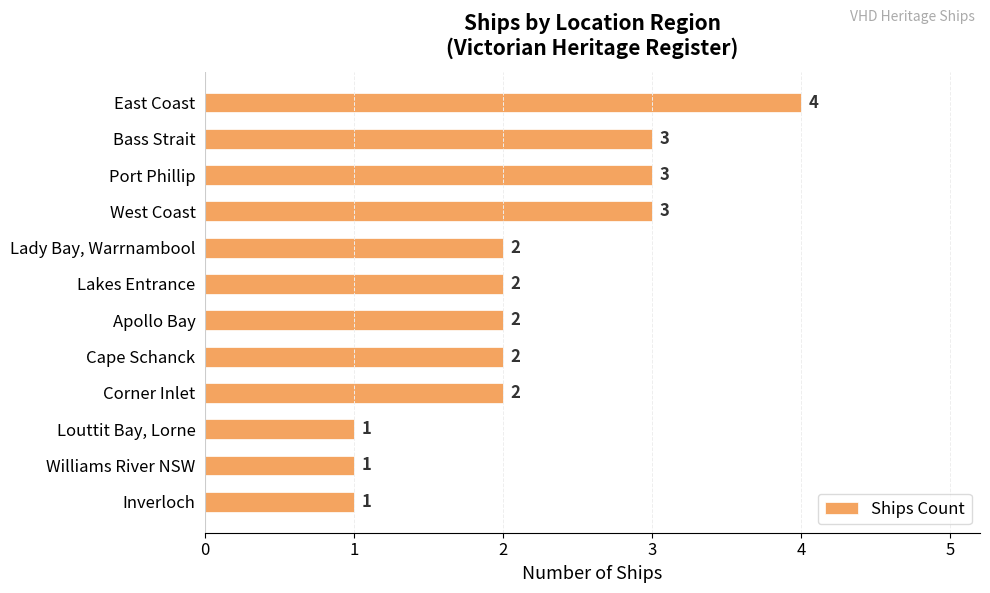

Reading bottom to top, list all the values displayed in this chart.

Inverloch=1	Williams River NSW=1	Louttit Bay, Lorne=1	Corner Inlet=2	Cape Schanck=2	Apollo Bay=2	Lakes Entrance=2	Lady Bay, Warrnambool=2	West Coast=3	Port Phillip=3	Bass Strait=3	East Coast=4